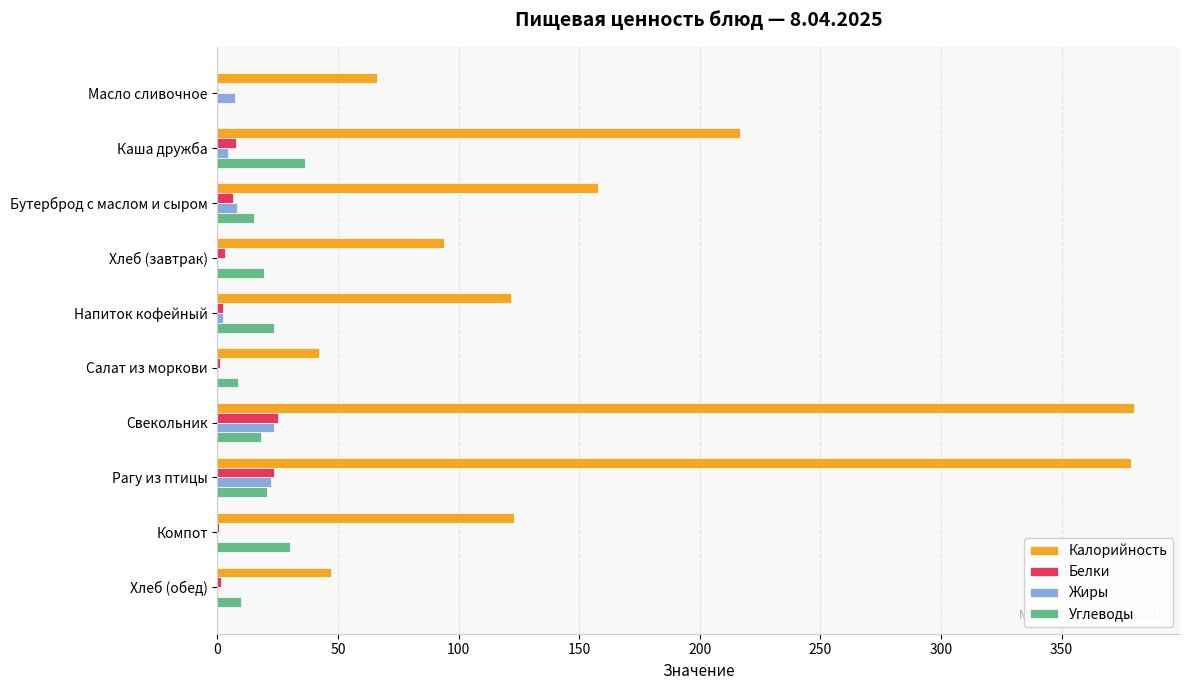

What are all the series names shown in the legend?

Калорийность, Белки, Жиры, Углеводы